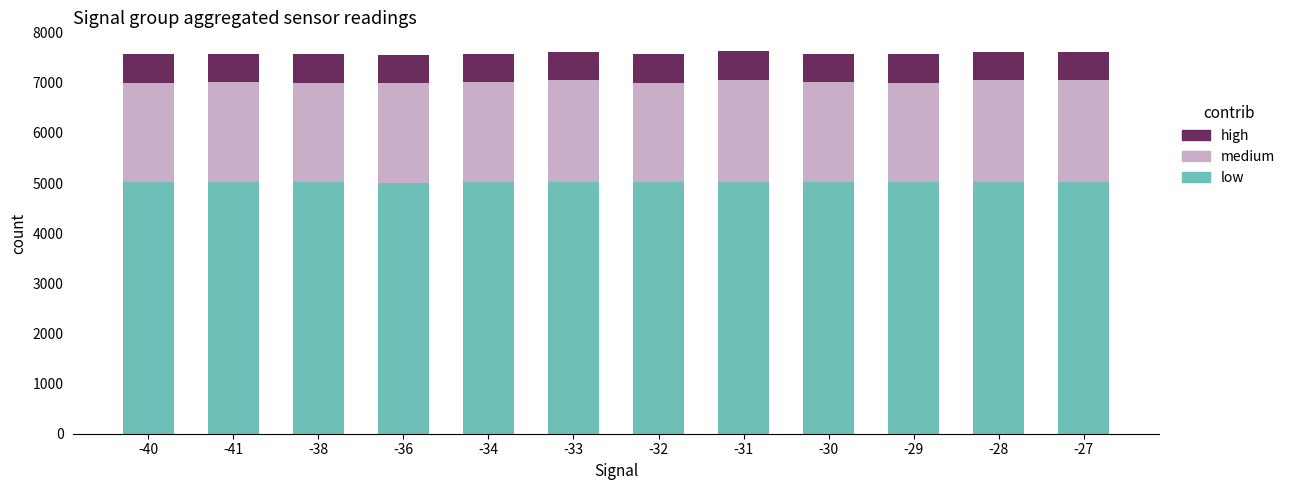

What is the total value across all series at -33?

7604.7